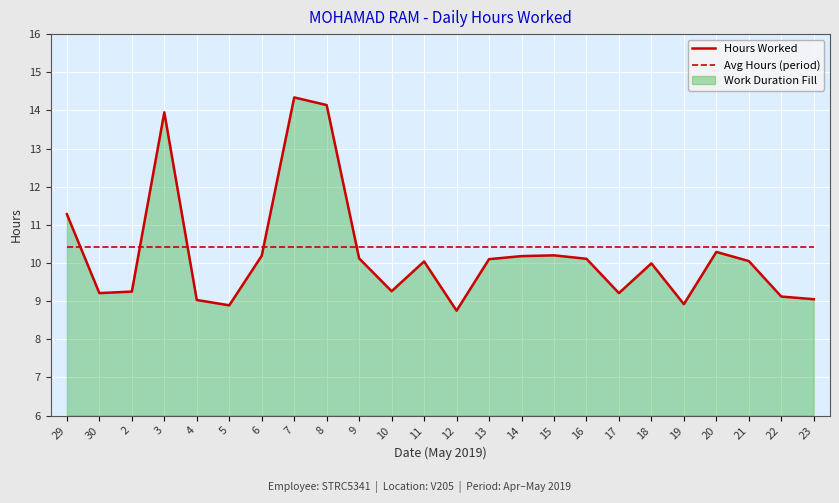

After their last crossing, which series has the higher values: Hours Worked or Avg Hours (period)?

Avg Hours (period)